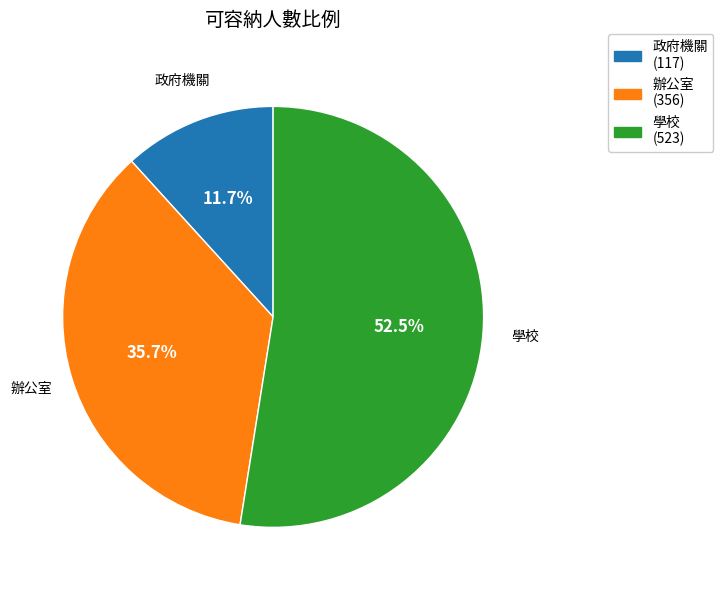

How many slices are in this pie chart?

3